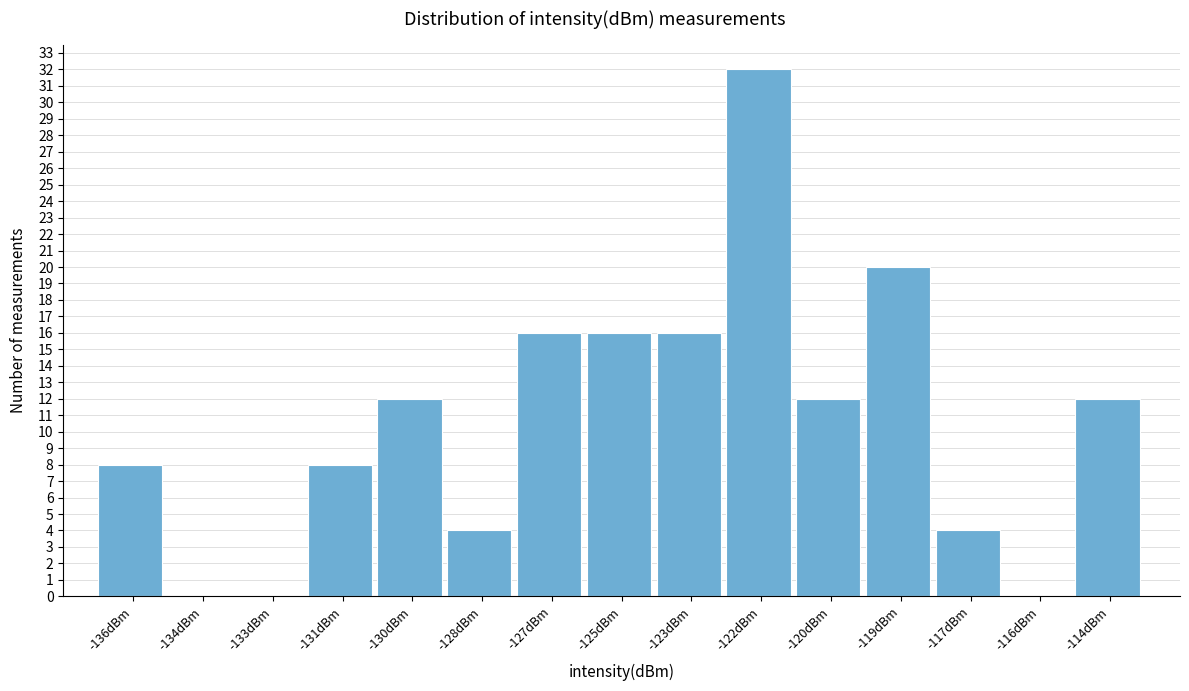

Reading left to right, list all the values displayed in this chart.

-136dBm=8	-134dBm=0	-133dBm=0	-131dBm=8	-130dBm=12	-128dBm=4	-127dBm=16	-125dBm=16	-123dBm=16	-122dBm=32	-120dBm=12	-119dBm=20	-117dBm=4	-116dBm=0	-114dBm=12